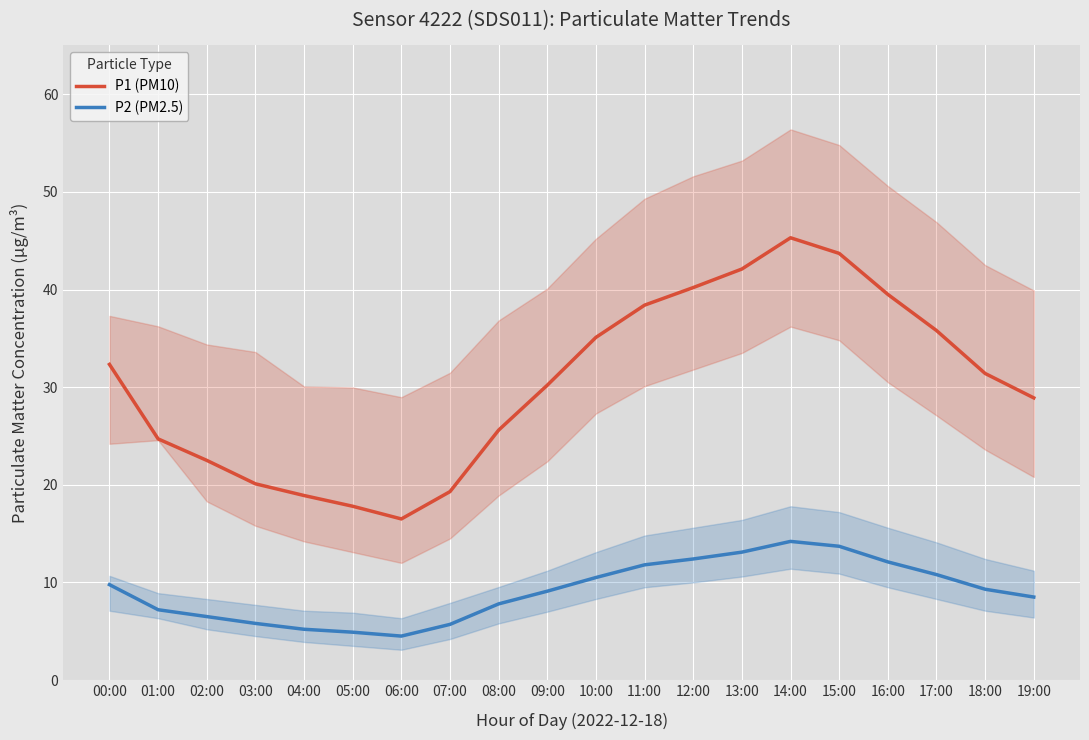

What is the difference between the maximum and second lowest values in the P1 (PM10) series?

27.5